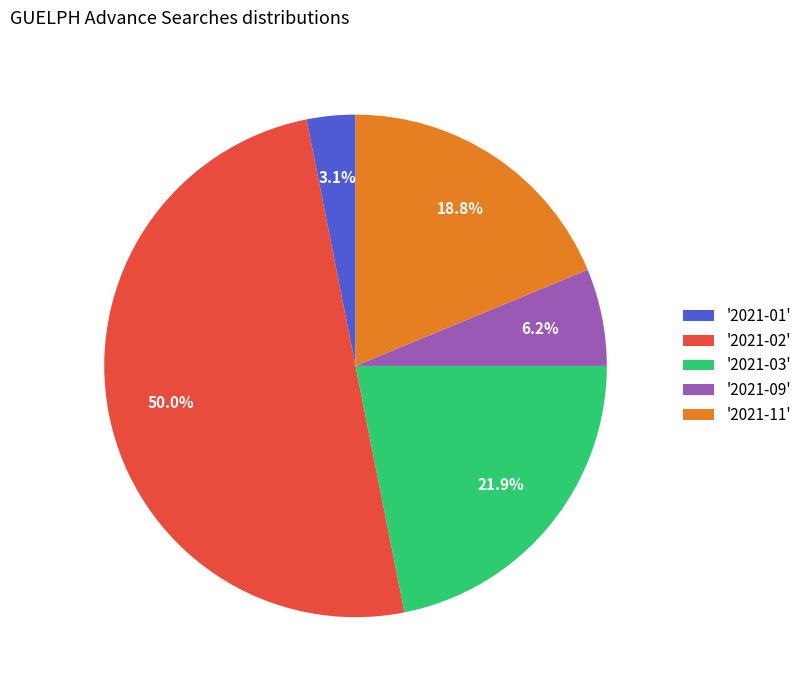

What is the smallest slice in the pie chart?

'2021-01'